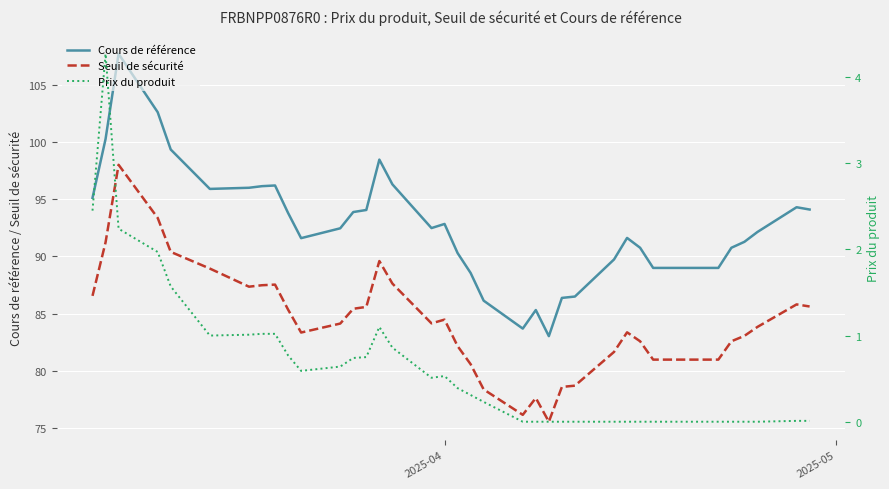

True or false: Seuil de sécurité and Cours de référence intersect in this chart.

False